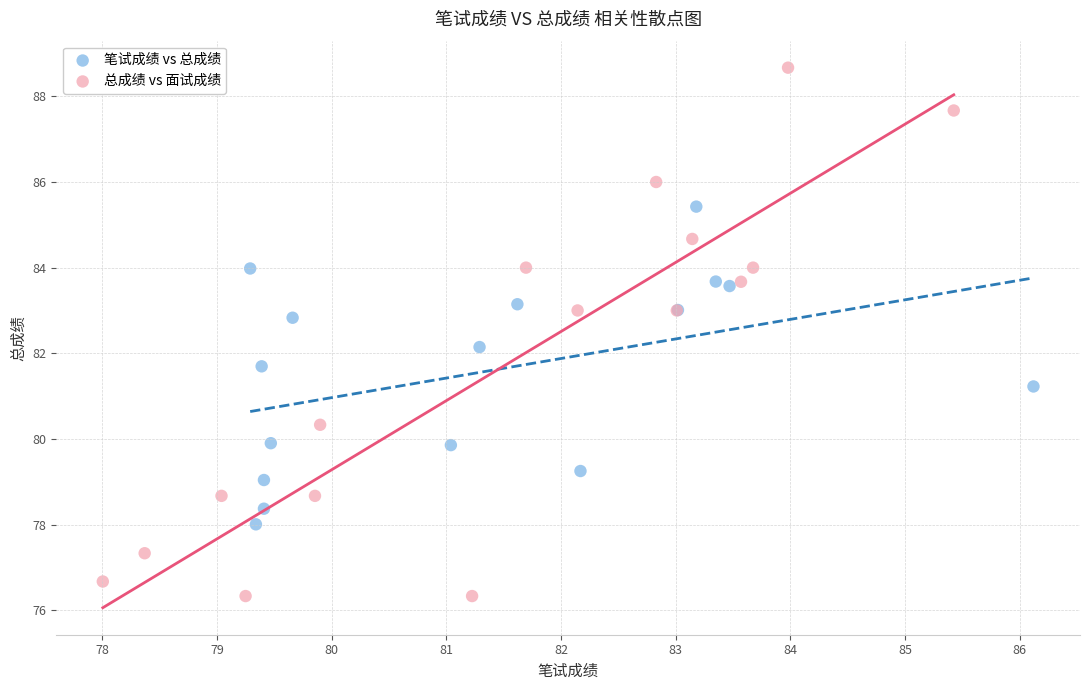

Which series has the widest spread of Y values?

总成绩 vs 面试成绩